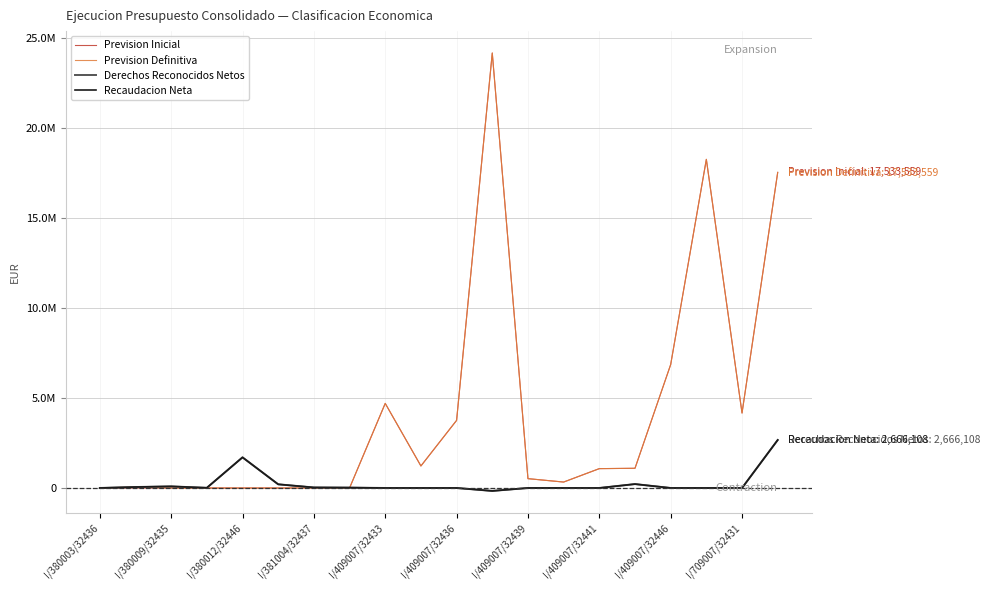

What is the maximum value shown in the chart?

24165249.1